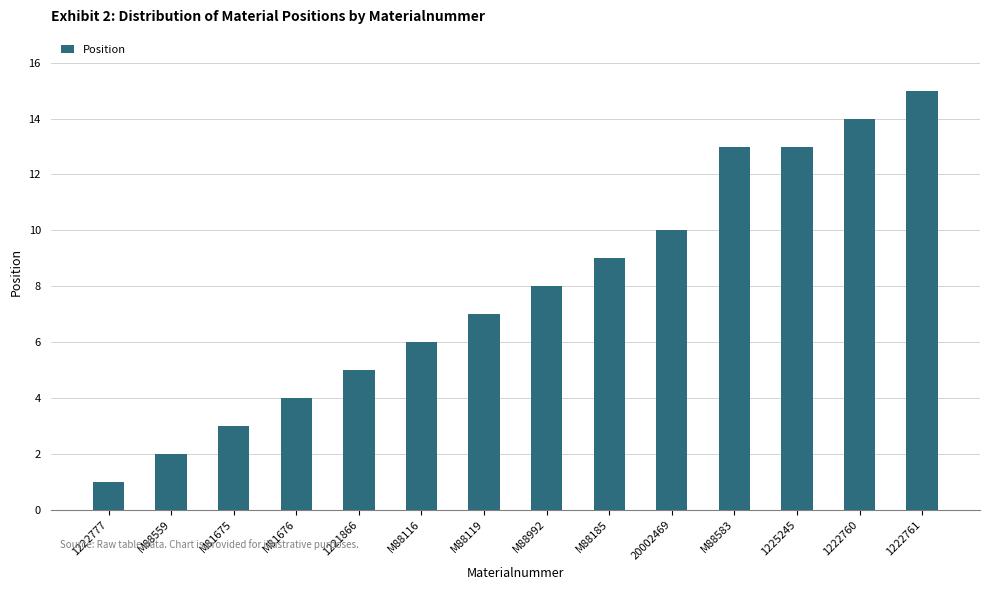

The value at M88992 is 8. True or false?

True